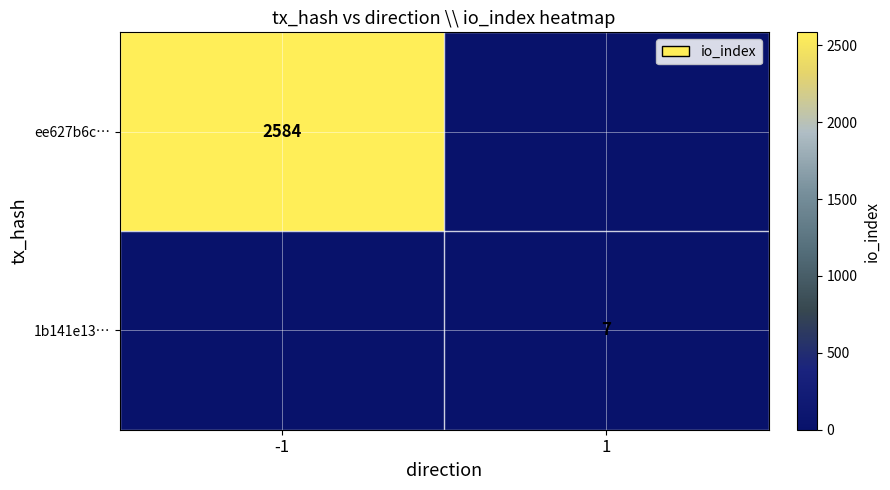

The value of ee627b6c… at -1 is 2584. True or false?

True